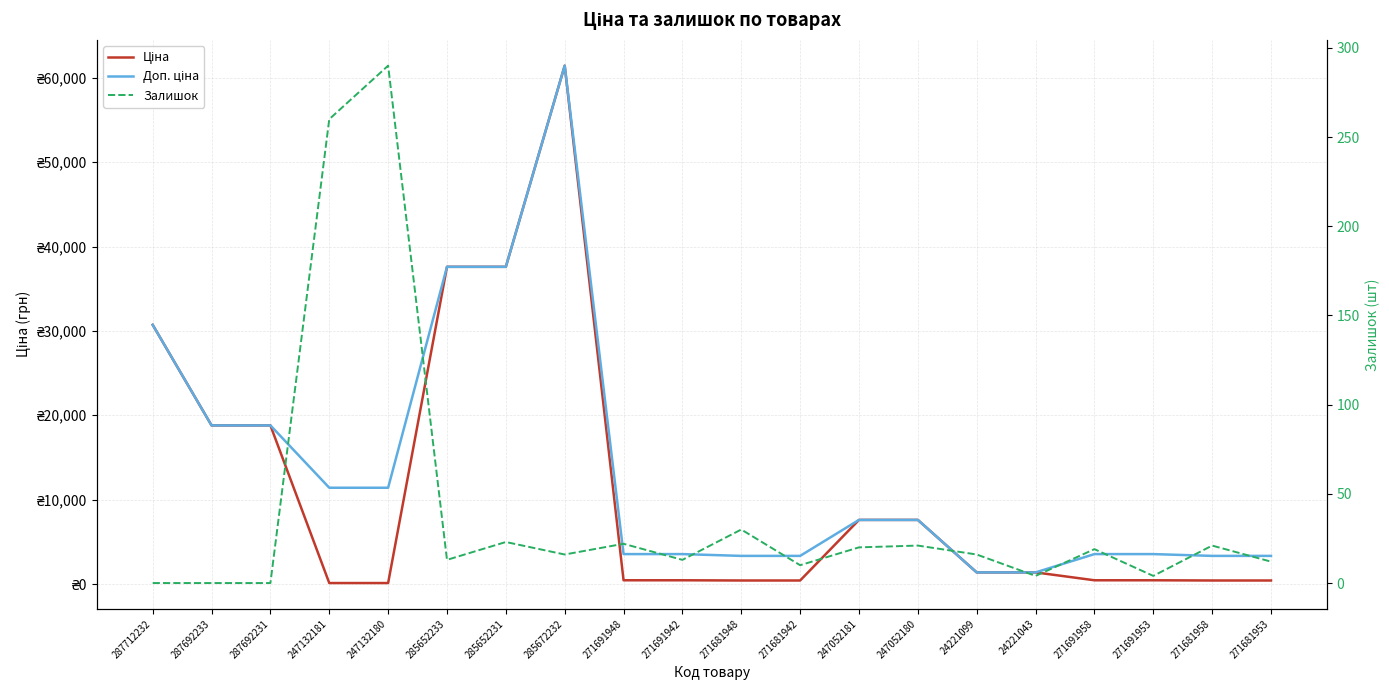

What is the sum of all Залишок values?

794.0